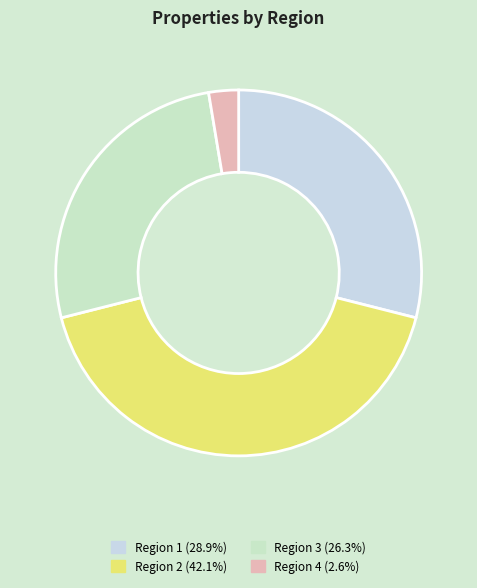

Is it true that Region 1 is 29% of the pie?

True